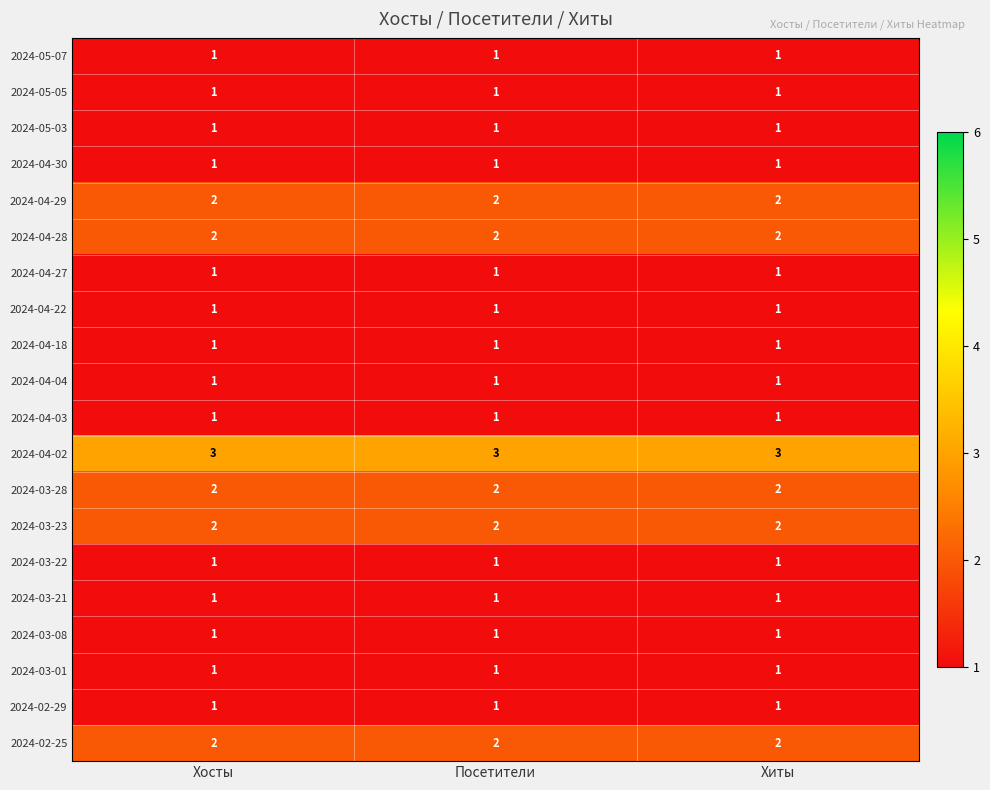

The 2024-04-03 series shows 0 at Хиты. True or false?

False